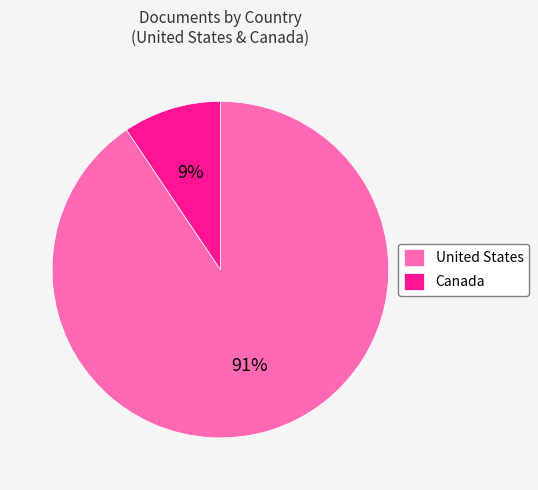

To the nearest percent, what is the average slice percentage?

50%